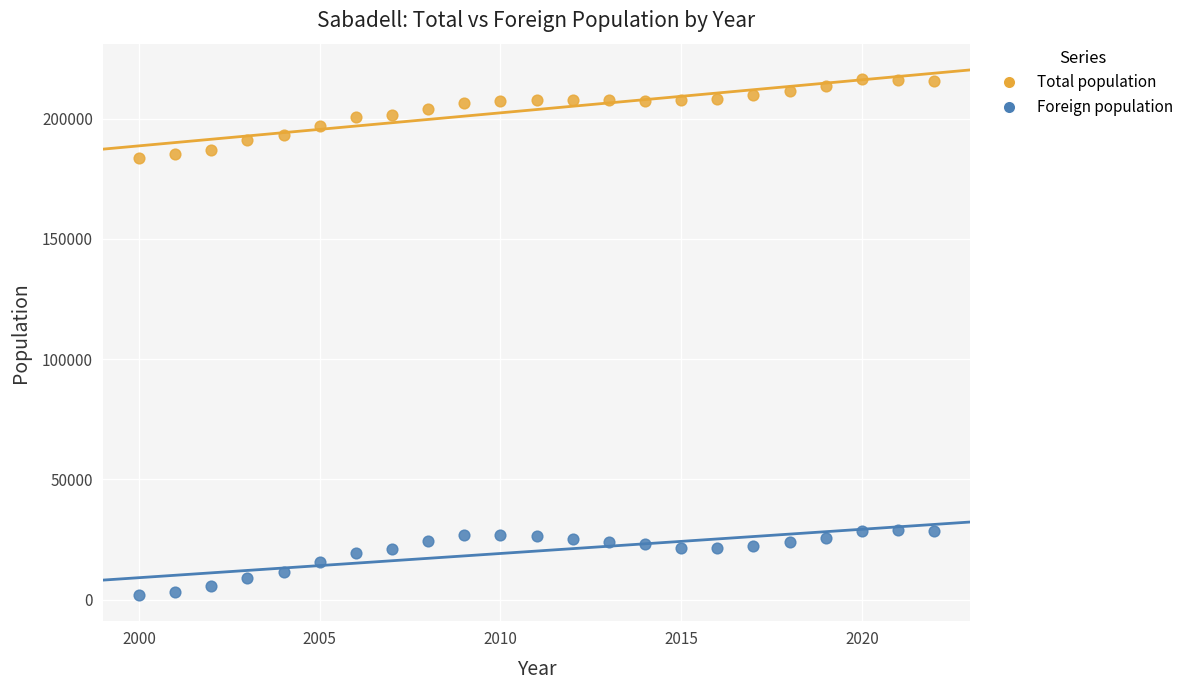

Which series has the largest Y range (max minus min)?

Total population